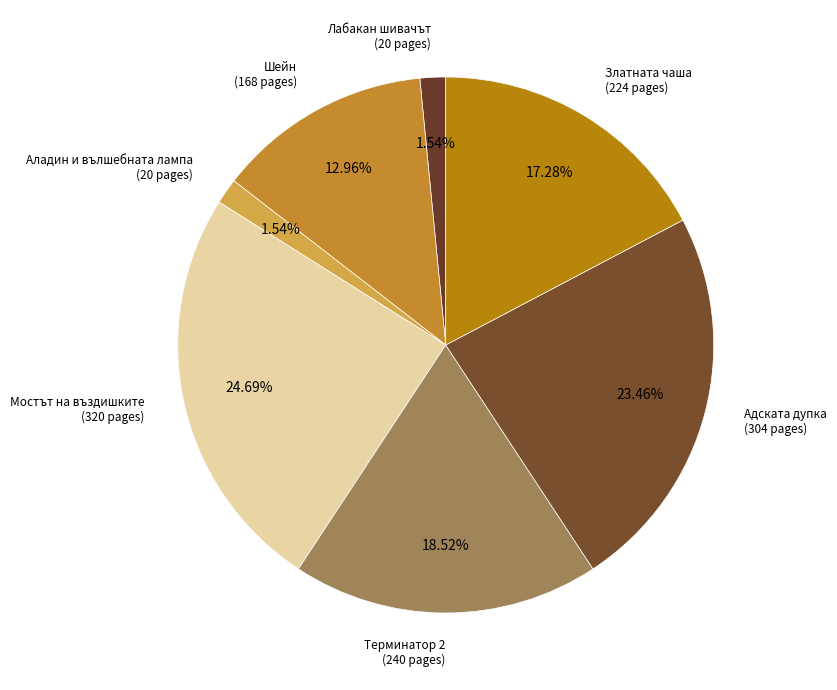

Does Аладин и вълшебната лампа (20 pages) account for over 50% of the chart?

No